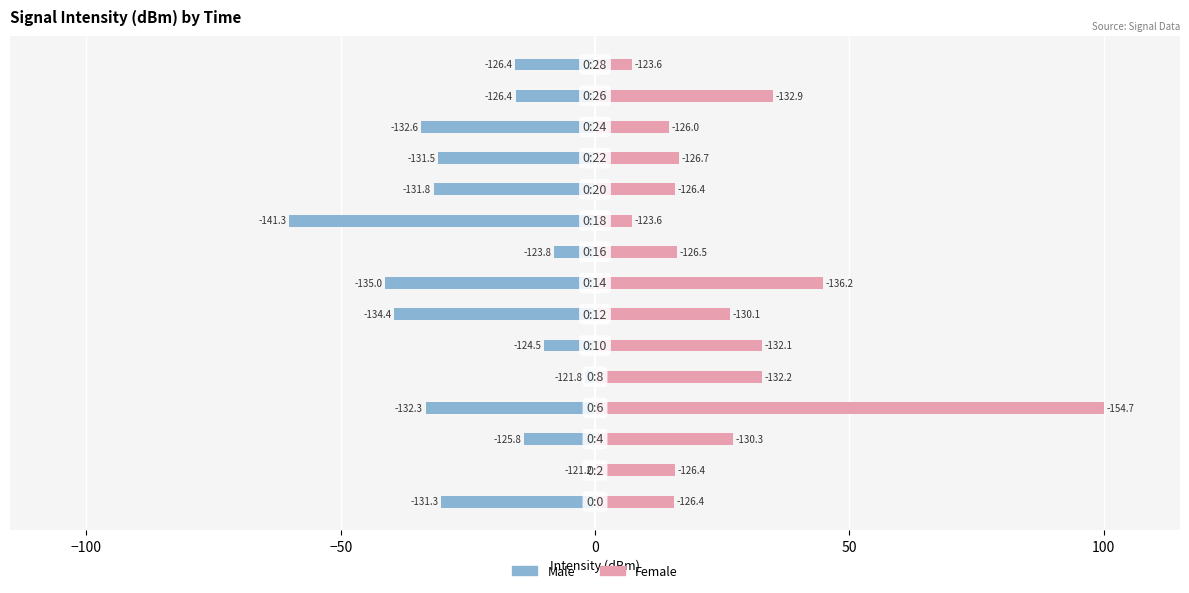

Rank the series by their average value, from lowest to highest.

Male, Female